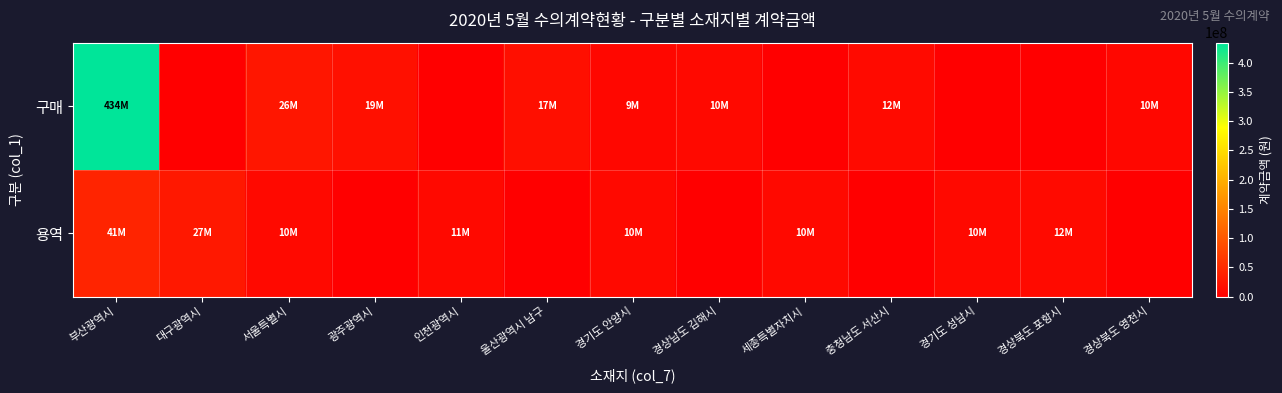

Which category has the highest value across all series?

부산광역시